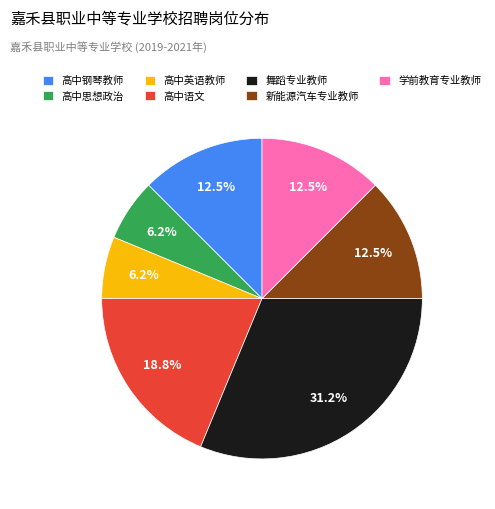

How many segments does this pie chart have?

7